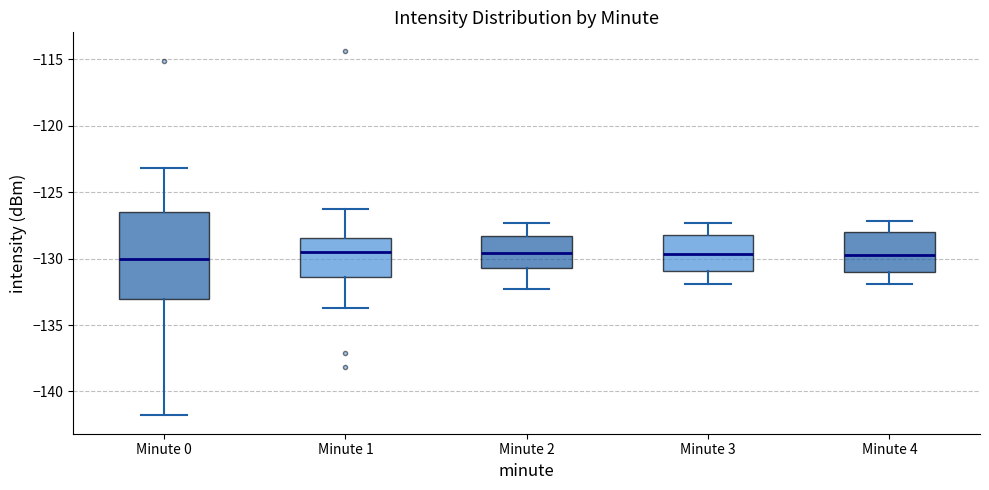

Where is the upper edge of the box for Minute 0 on the y-axis? The values are not printed on the chart, so give them approximately, as read against the axis.

-126.5